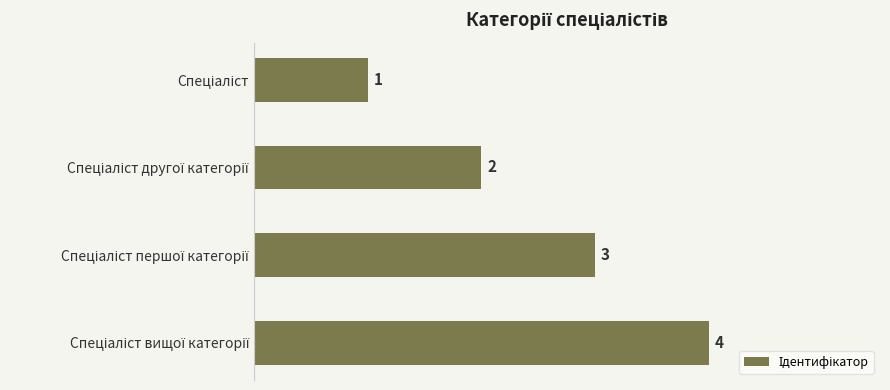

What is the maximum value shown in the chart?

4